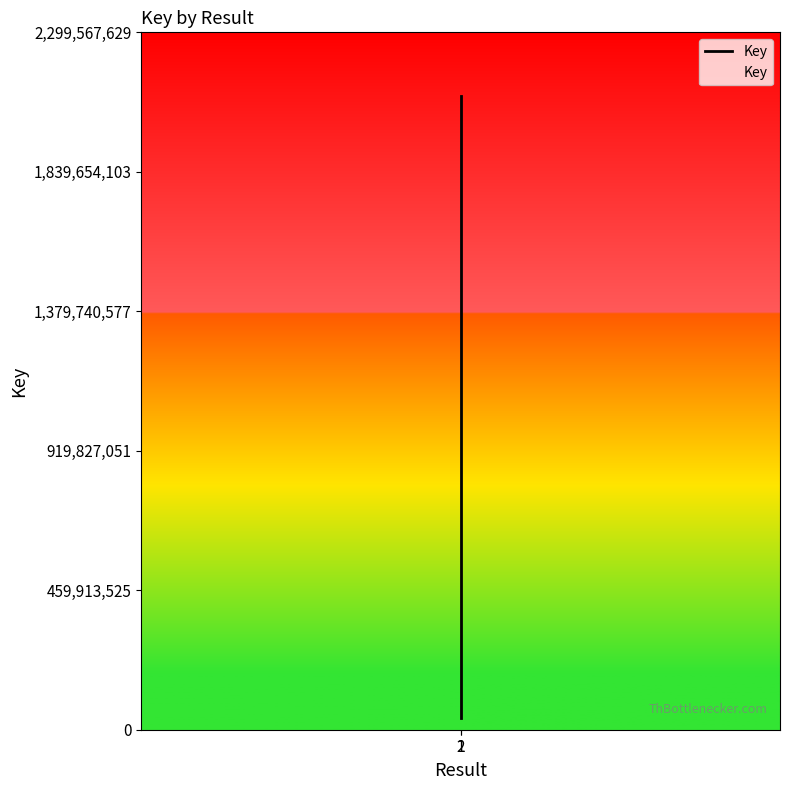

What is the greatest value displayed?

2090516027